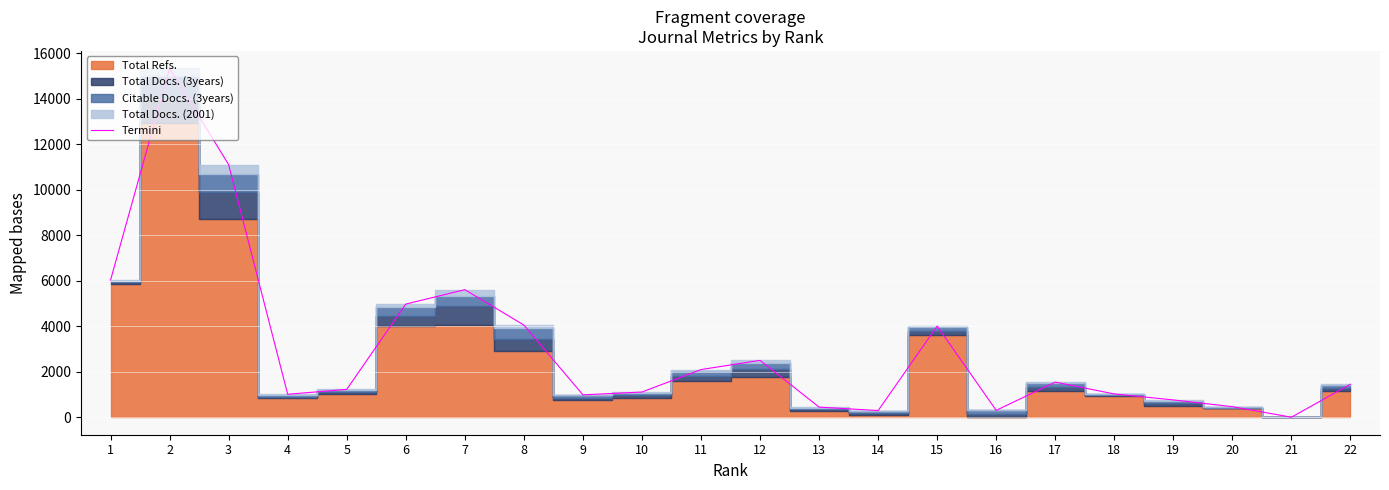

What is the difference between the maximum and minimum values?

15330